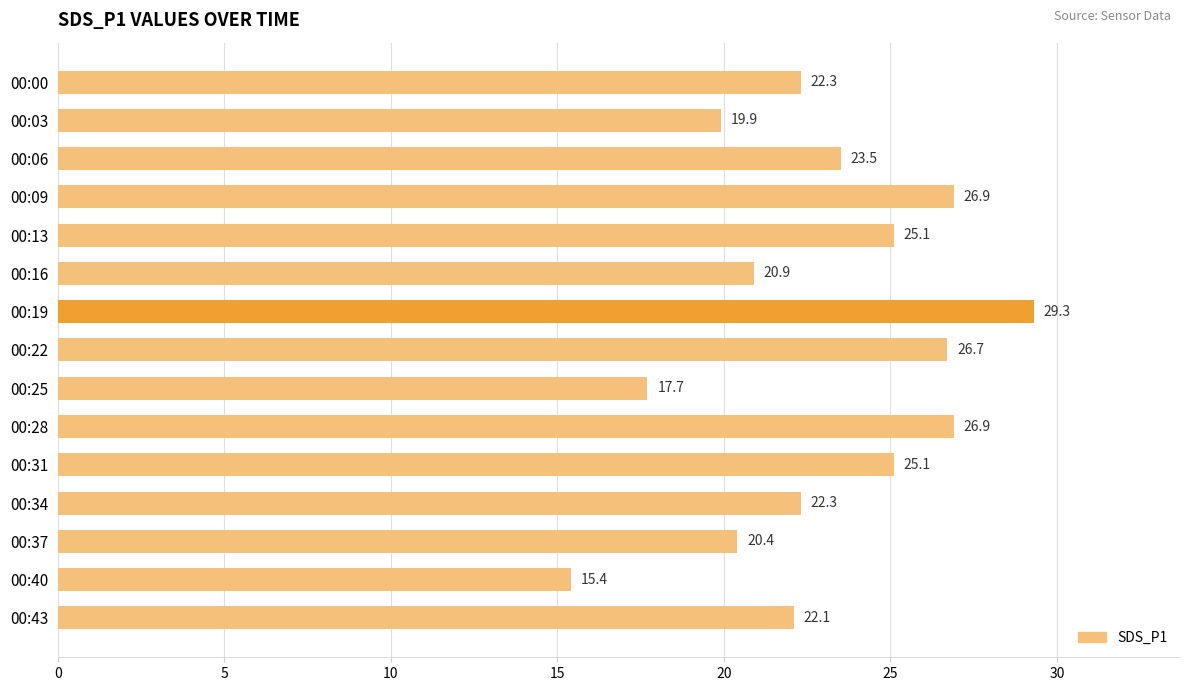

The value at 00:03 is 29.6. True or false?

False